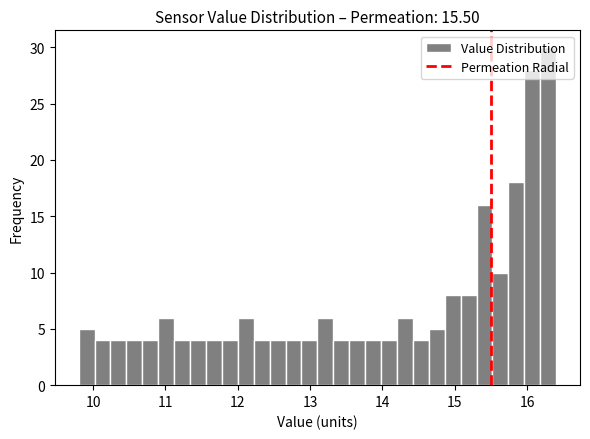

Read against the x-axis, roughly where is the centre of the tallest bar?

16.3